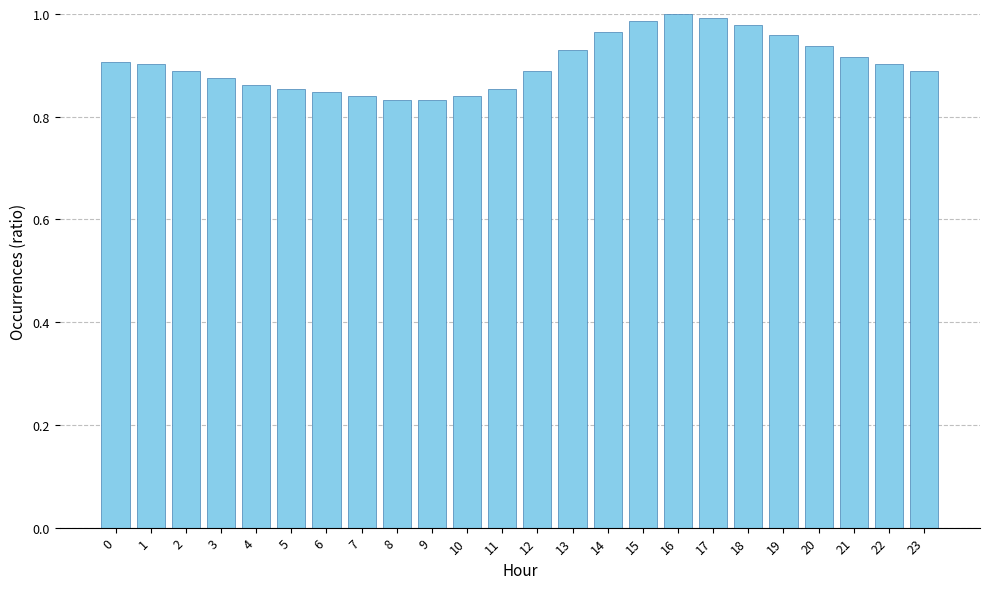

What is the sum of the values at 17 and 23?

1.9